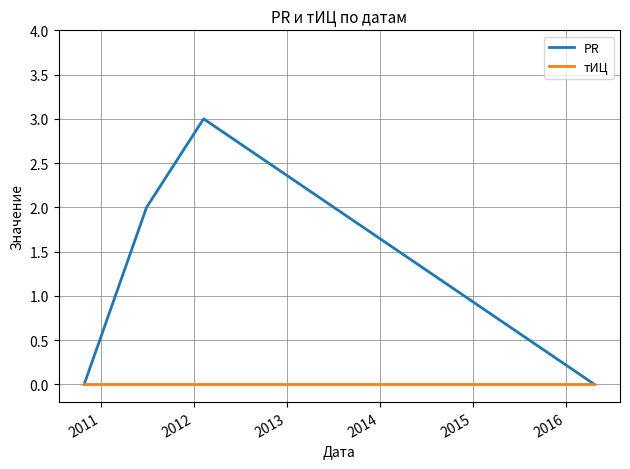

How many lines are shown in the chart?

2